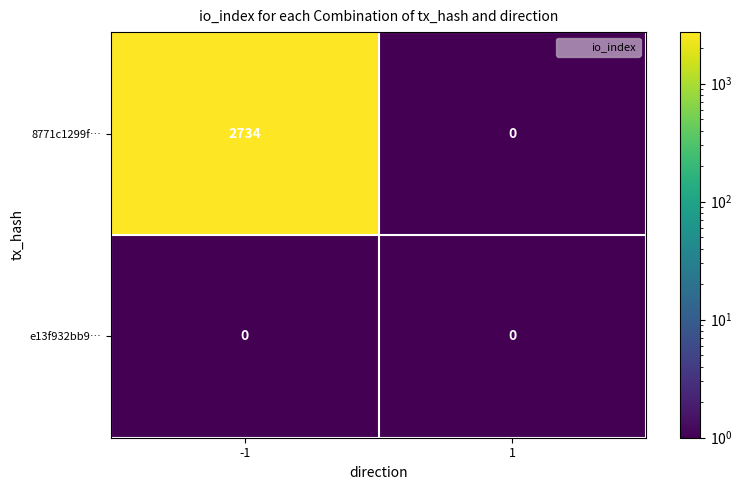

What is the total value across all series at 1?

0